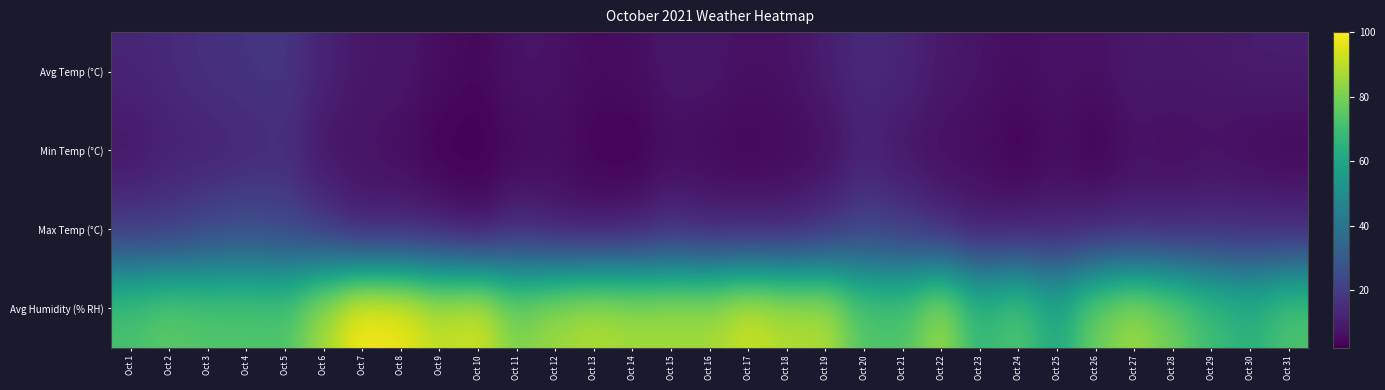

List the series in order of their peak value, highest first.

Avg Humidity (% RH), Max Temp (°C), Avg Temp (°C), Min Temp (°C)